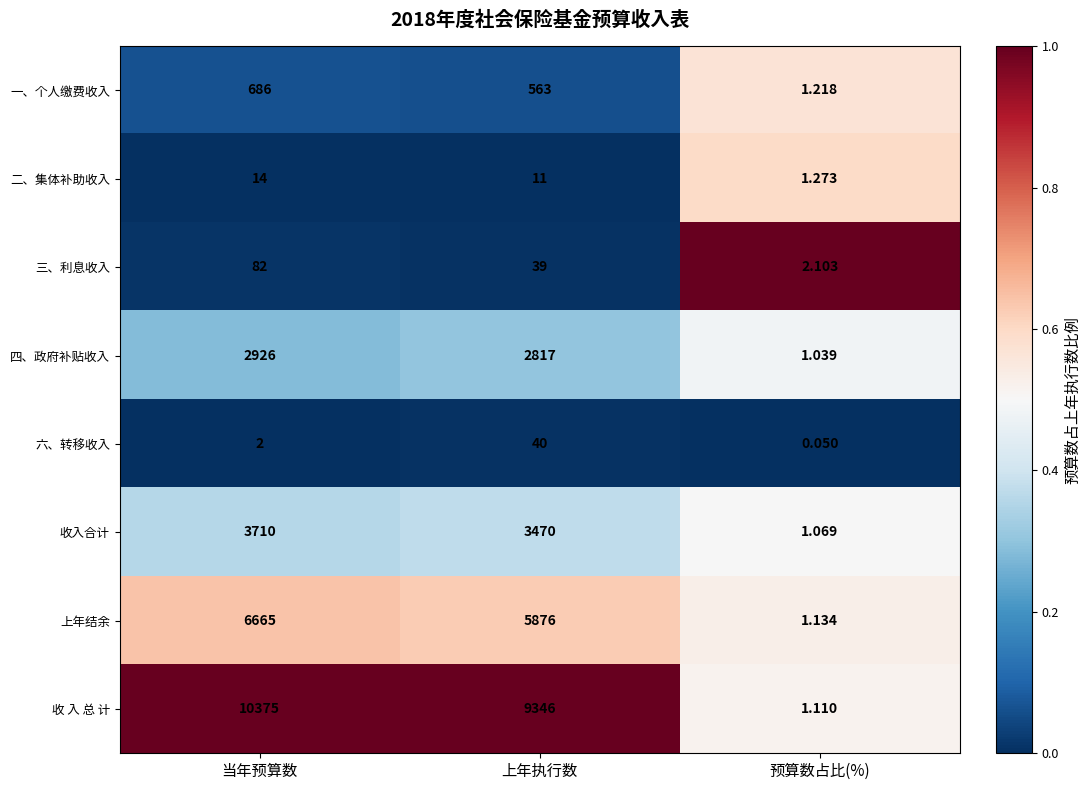

Rank the categories by 上年结余 value from highest to lowest.

当年预算数, 上年执行数, 预算数占比(%)